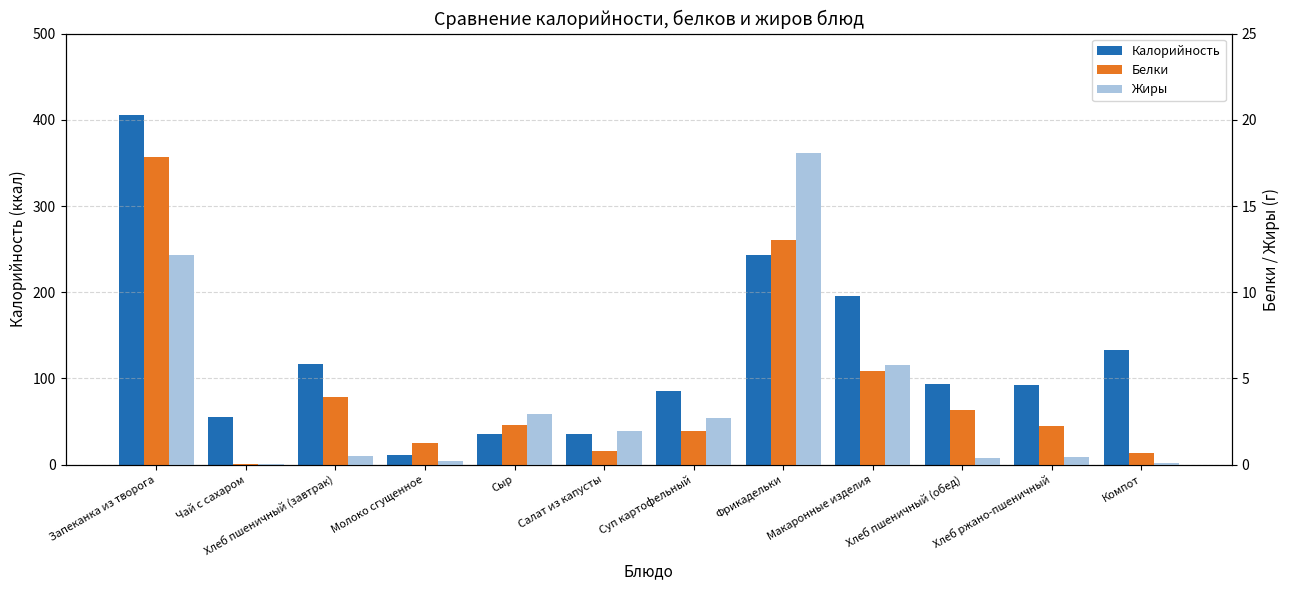

How many data points does each series have?

12